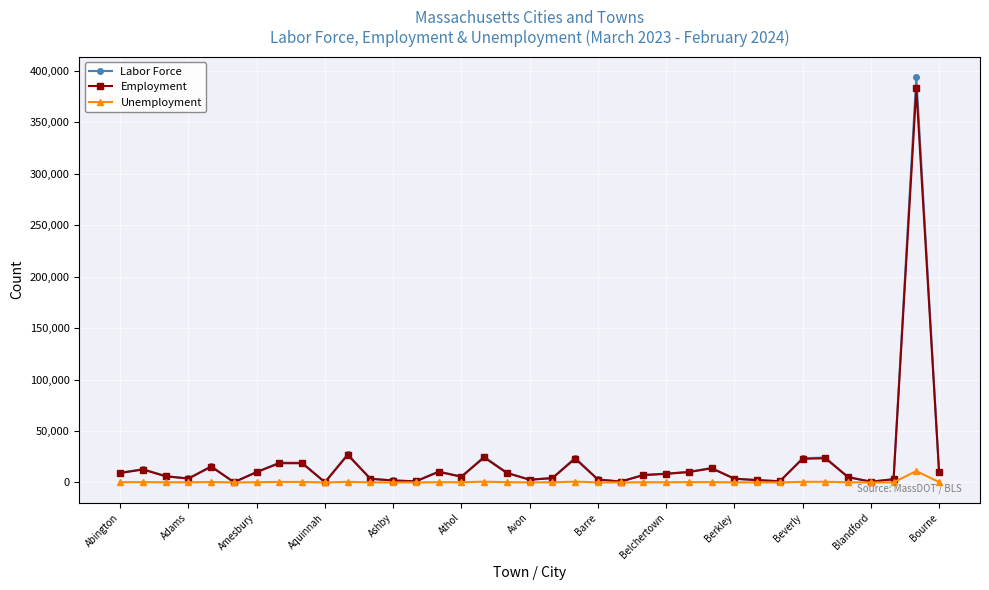

How many lines are shown in the chart?

3